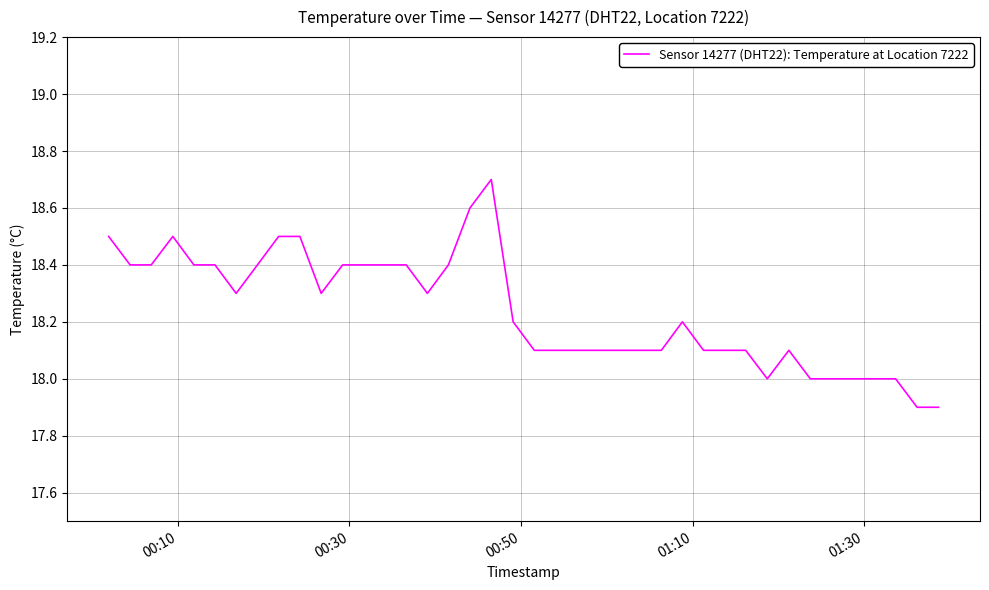

What is the difference between the maximum and minimum values?

0.8